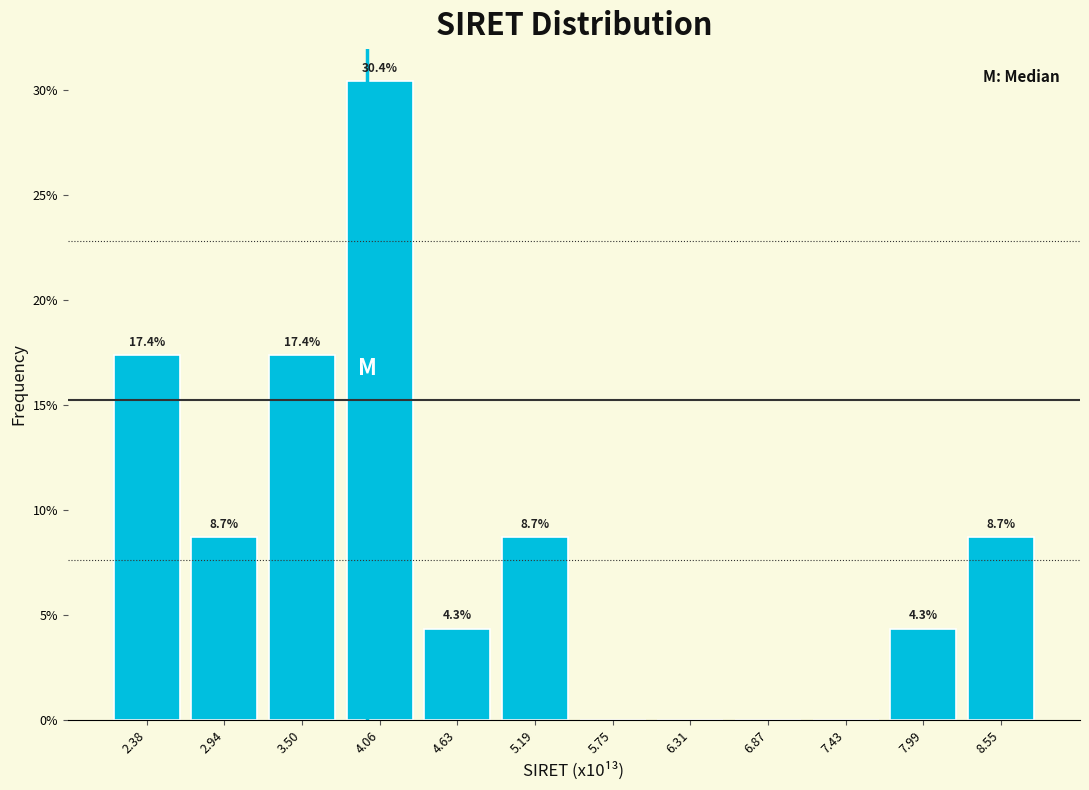

Reading left to right, extract all data points from this chart.

2.38=17.4	2.94=8.7	3.50=17.4	4.06=30.4	4.63=4.3	5.19=8.7	5.75=0.0	6.31=0.0	6.87=0.0	7.43=0.0	7.99=4.3	8.55=8.7